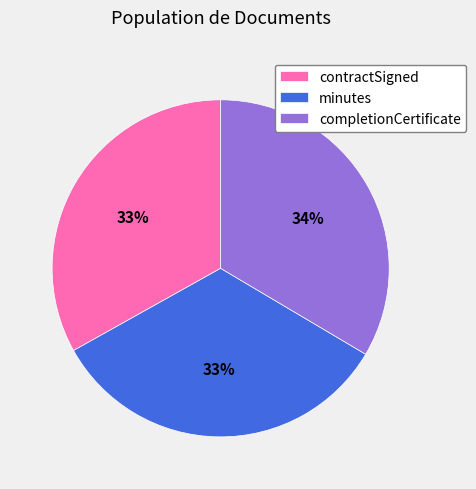

The contractSigned slice represents 45% of the pie. True or false?

False